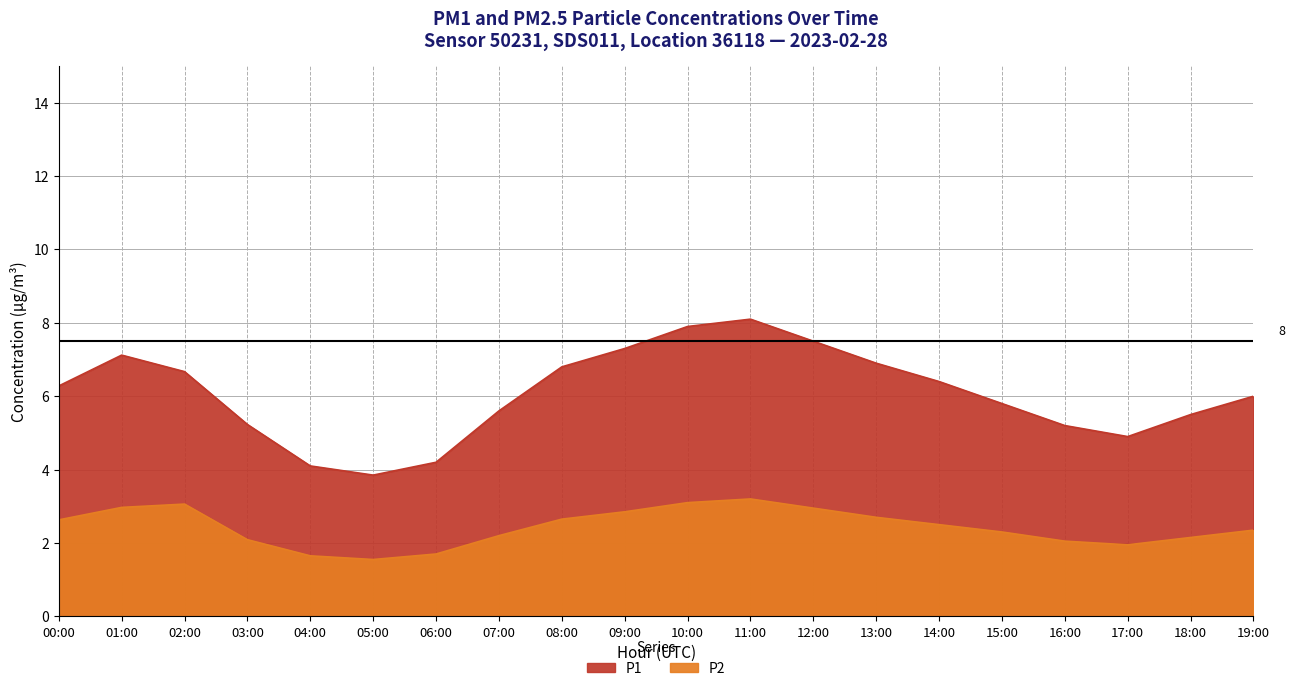

At how many categories does at least one series exceed 2?

20